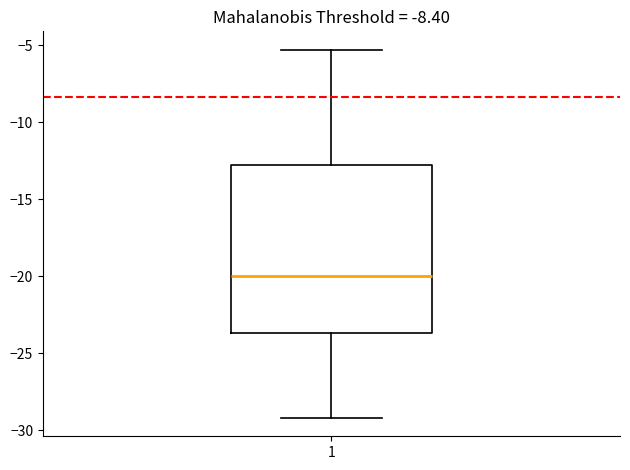

Where does the upper whisker of the box at x = 1 end on the y-axis? The values are not printed on the chart, so give them approximately, as read against the axis.

-5.5